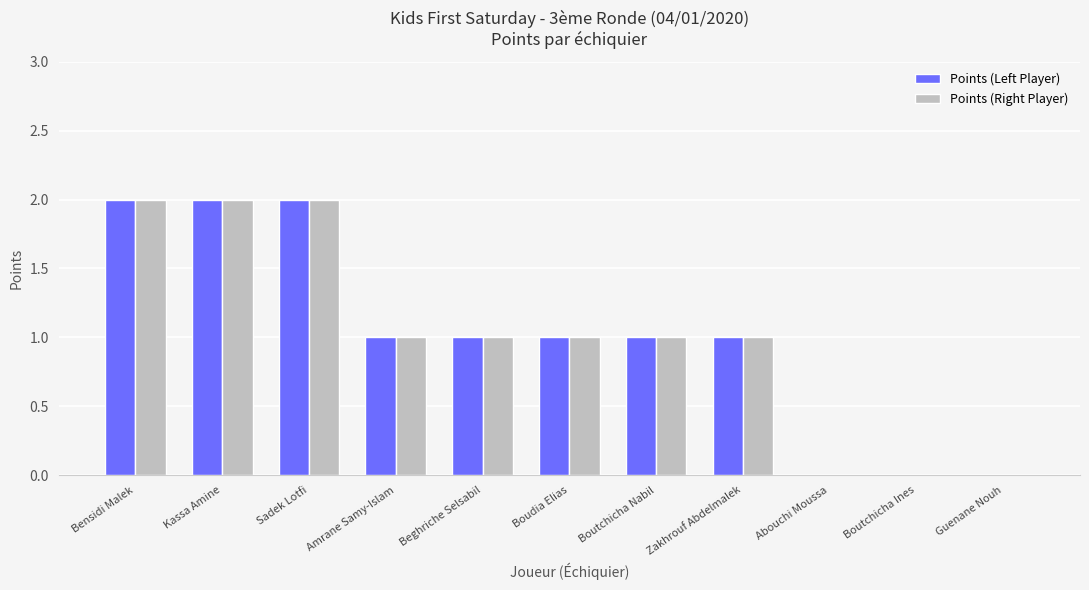

Are the bars grouped side by side (vs. stacked)?

Yes